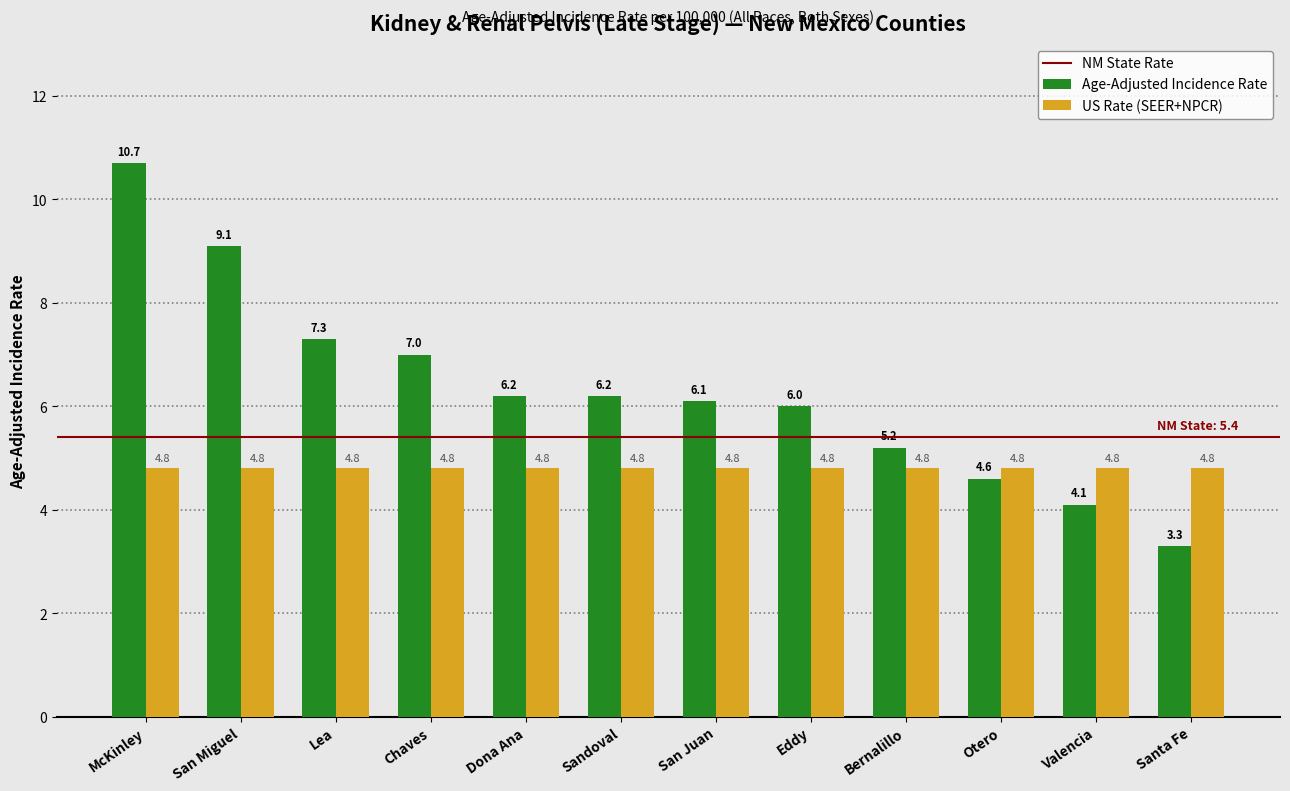

Which category has the highest value across all series?

McKinley